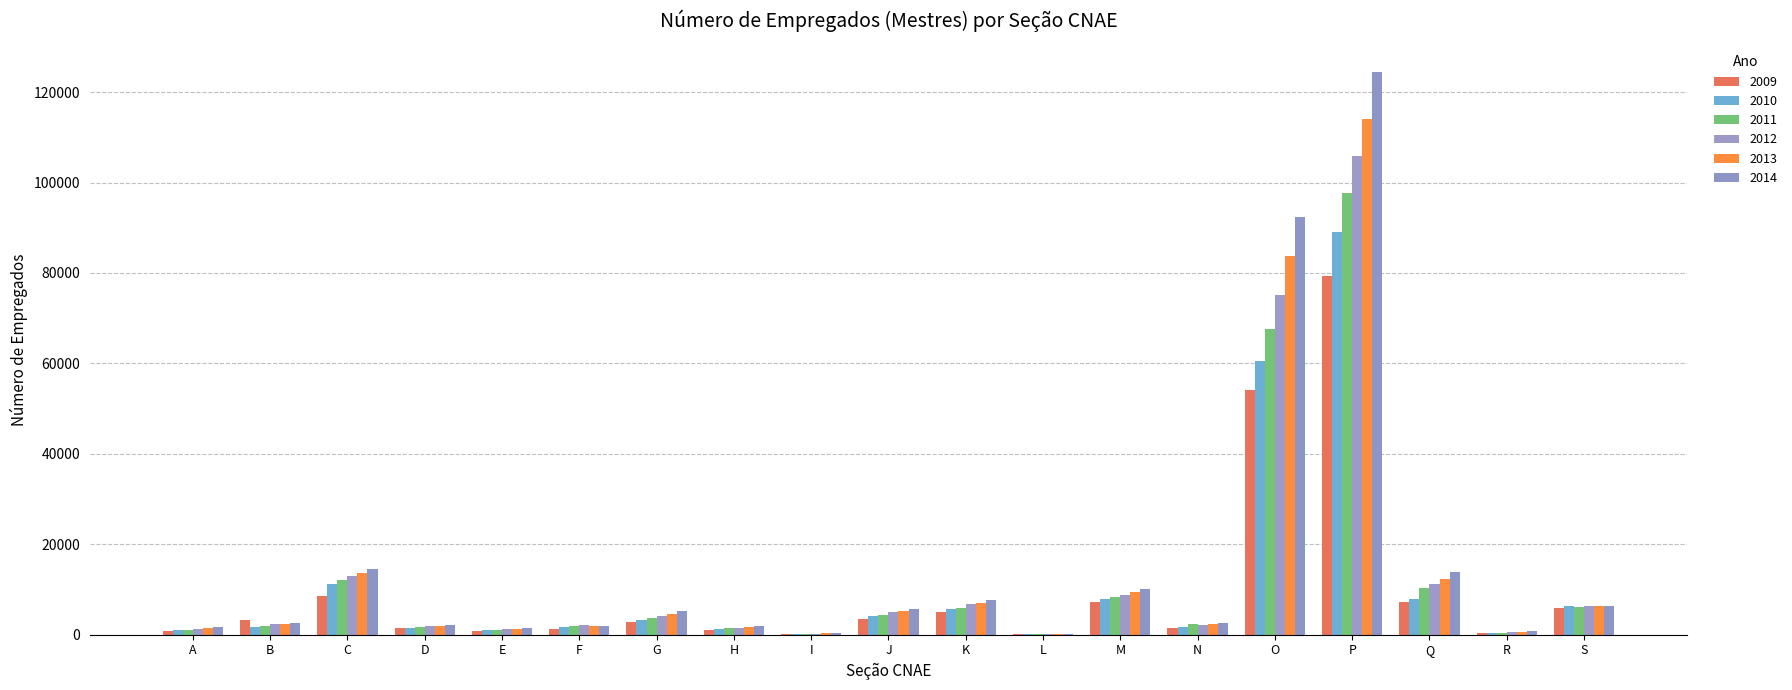

What is the sum of all 2011 values?

228561